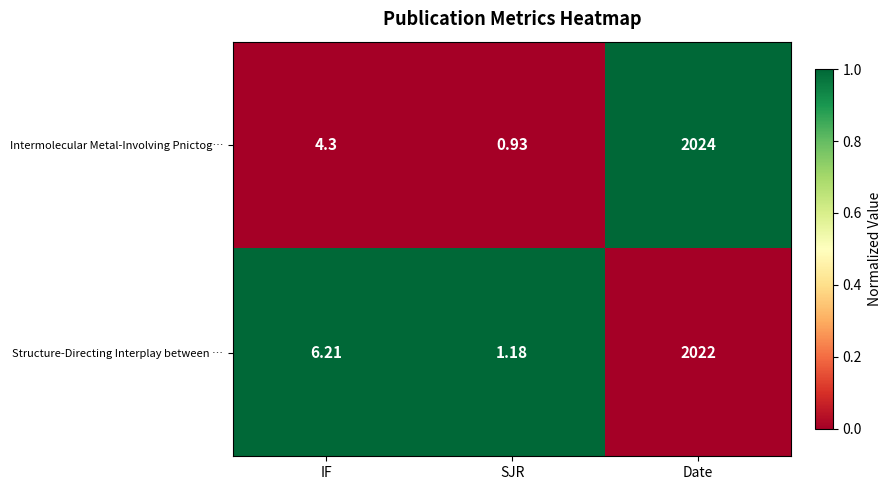

At which label does Intermolecular Metal-Involving Pnictog… first exceed 4?

IF